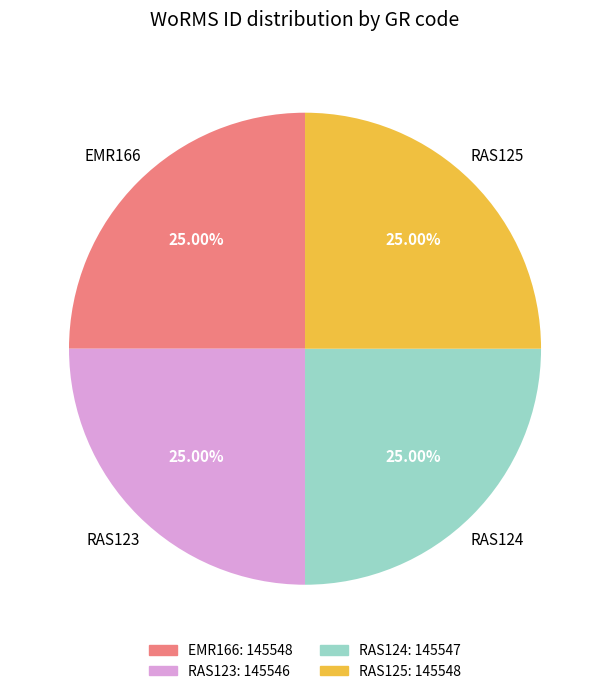

Is there a majority slice in this chart?

No